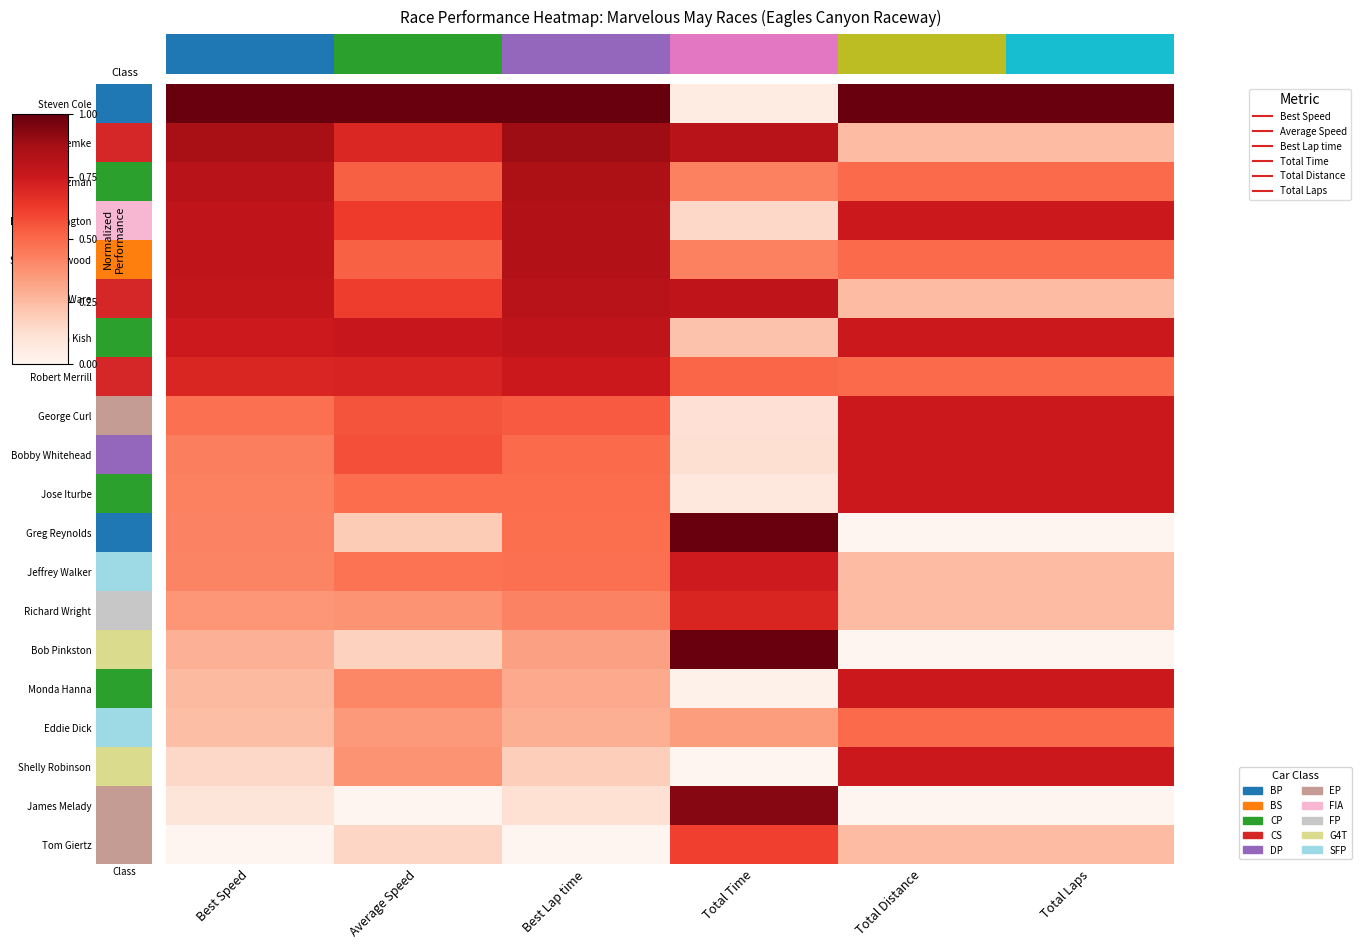

What is the greatest value displayed?

1.0